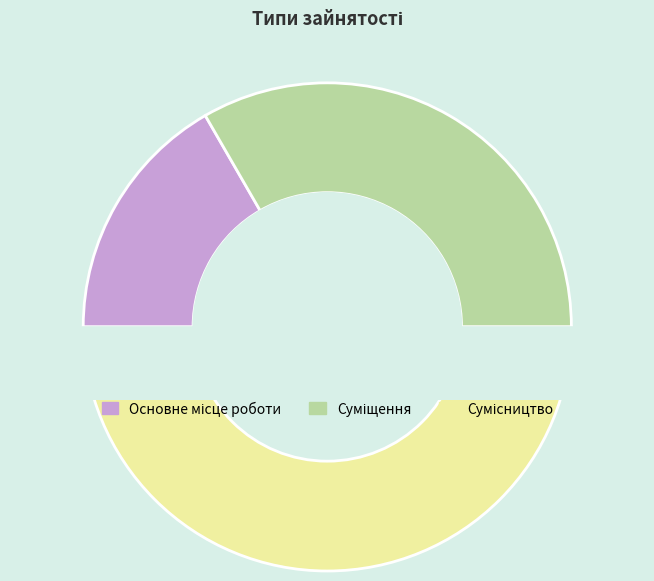

How many slices are in this pie chart?

3